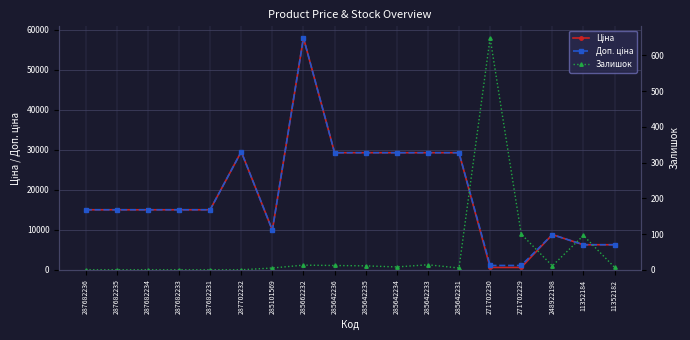

Reading right to left, what are all the values shown in this chart?

Ціна: 11352182=6266.7	11352184=6266.7	248922198=8797.6	271702229=586.0	271702230=586.0	285642231=29294.9	285642233=29294.9	285642234=29294.9	285642235=29294.9	285642236=29294.9	285662232=58037.0	285101569=9908.5	287702232=29548.9	287682231=15019.2	287682233=15019.2	287682234=15019.2	287682235=15019.2	287682236=15019.2
Доп. ціна: 11352182=6266.7	11352184=6266.7	248922198=8797.6	271702229=1074.5	271702230=1074.5	285642231=29294.9	285642233=29294.9	285642234=29294.9	285642235=29294.9	285642236=29294.9	285662232=58037.0	285101569=9908.5	287702232=29548.9	287682231=15019.2	287682233=15019.2	287682234=15019.2	287682235=15019.2	287682236=15019.2
Залишок: 11352182=7.0	11352184=96.0	248922198=11.0	271702229=100.0	271702230=649.0	285642231=5.0	285642233=14.0	285642234=8.0	285642235=11.0	285642236=12.0	285662232=13.0	285101569=5.0	287702232=0.0	287682231=0.0	287682233=0.0	287682234=0.0	287682235=0.0	287682236=0.0